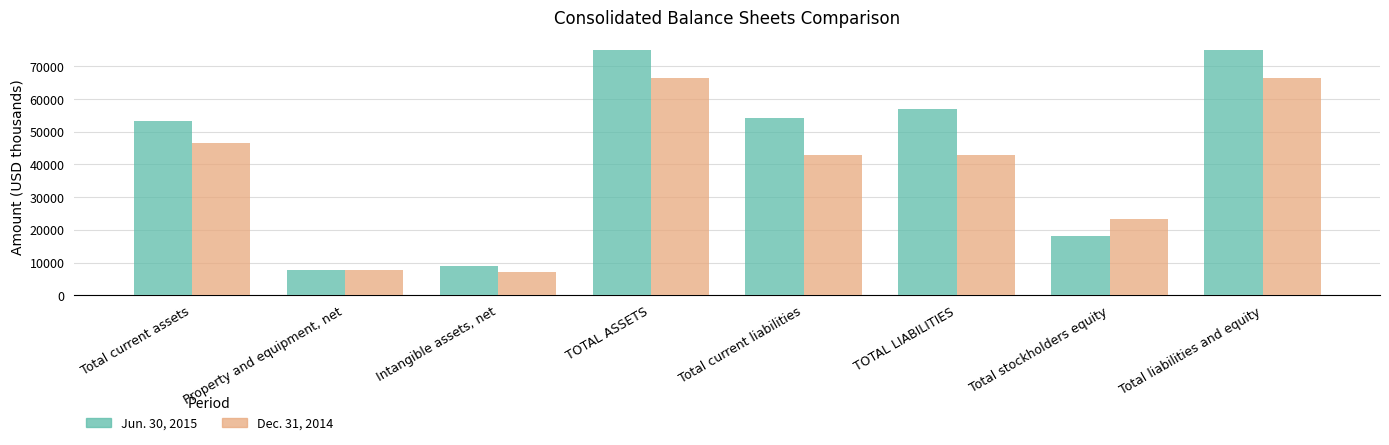

What is the label of the 1st bar from the right?

Total liabilities and equity